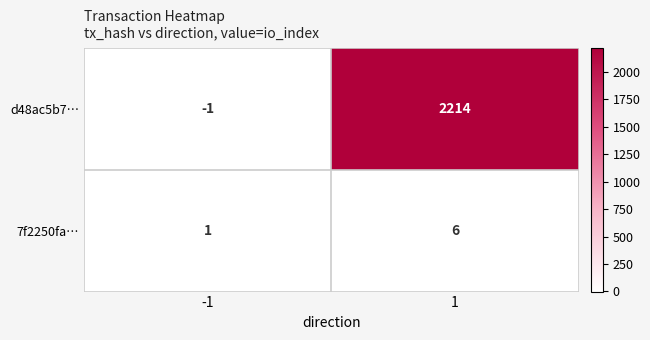

Between -1 and 1, which series saw the biggest shift?

d48ac5b7…